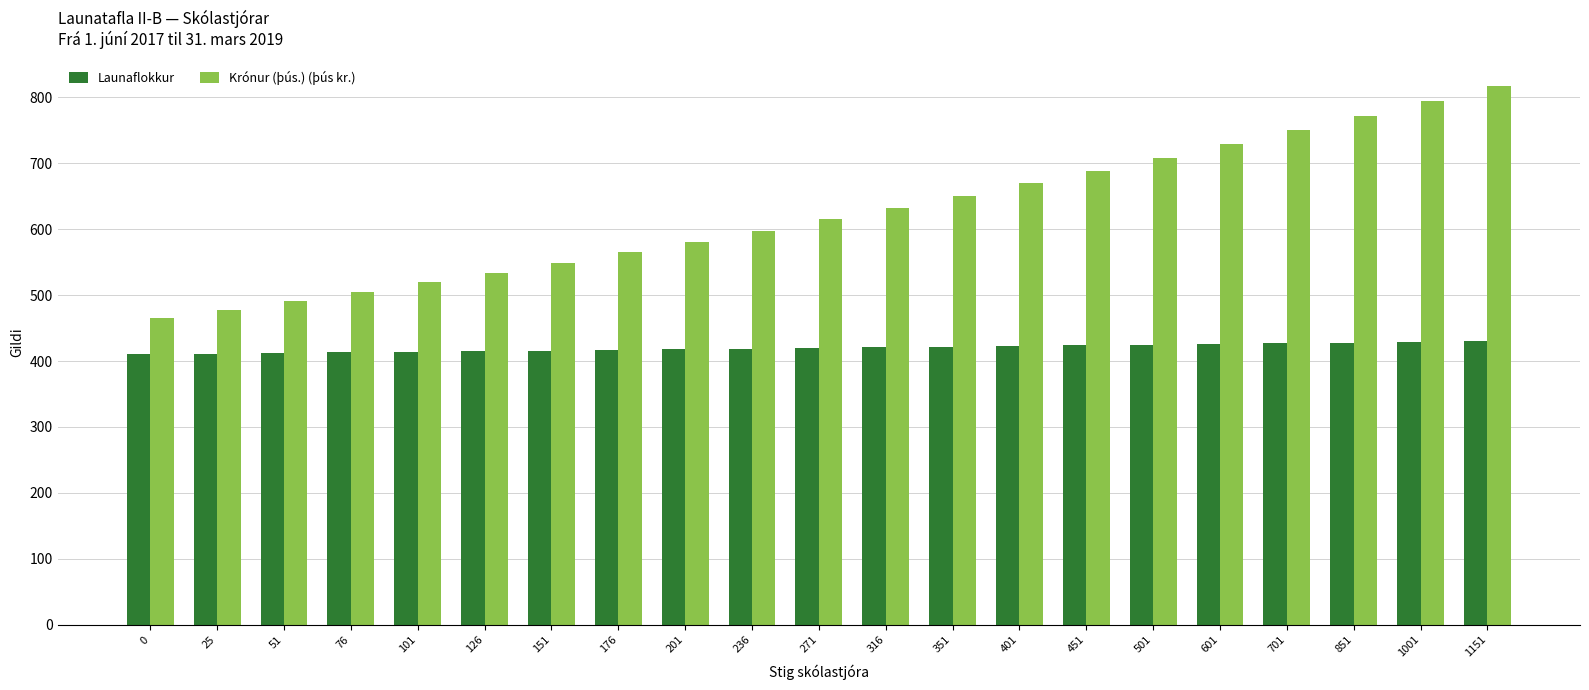

True or false: Launaflokkur has a value of 422.0 at 351.

True